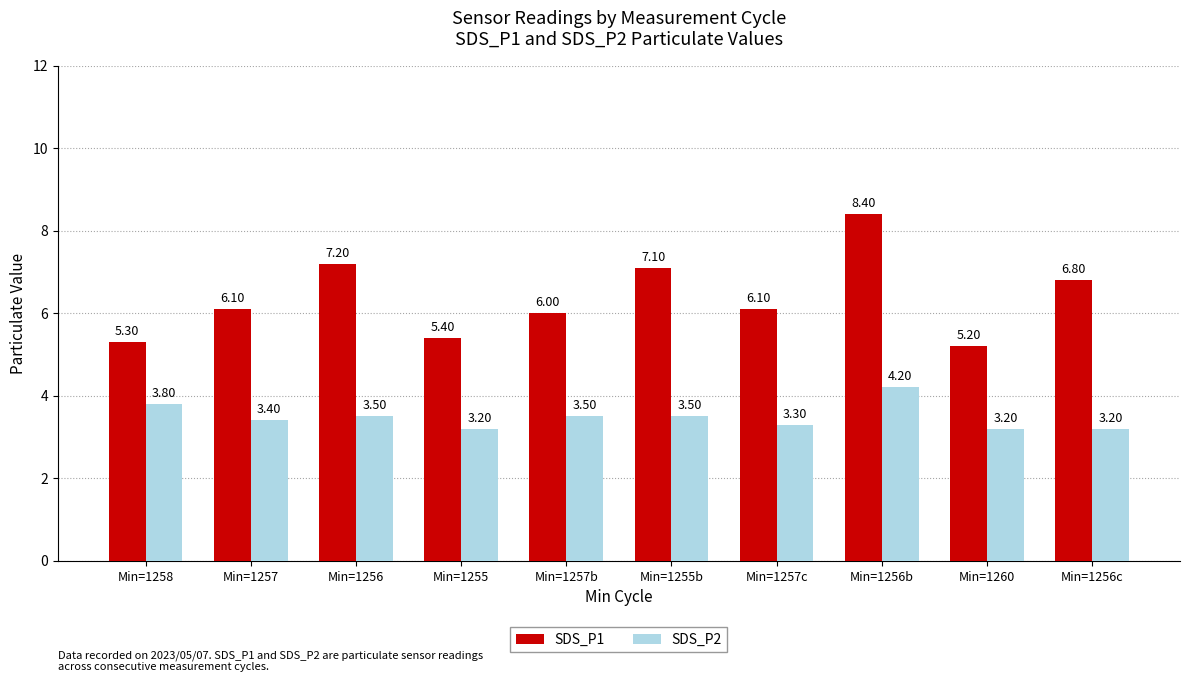

Between Min=1258 and Min=1257, which series saw the biggest shift?

SDS_P1